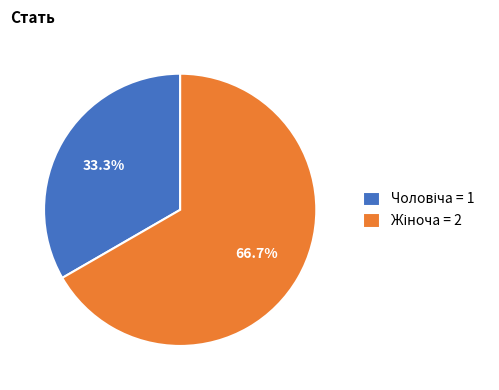

Is there a majority slice in this chart?

Yes